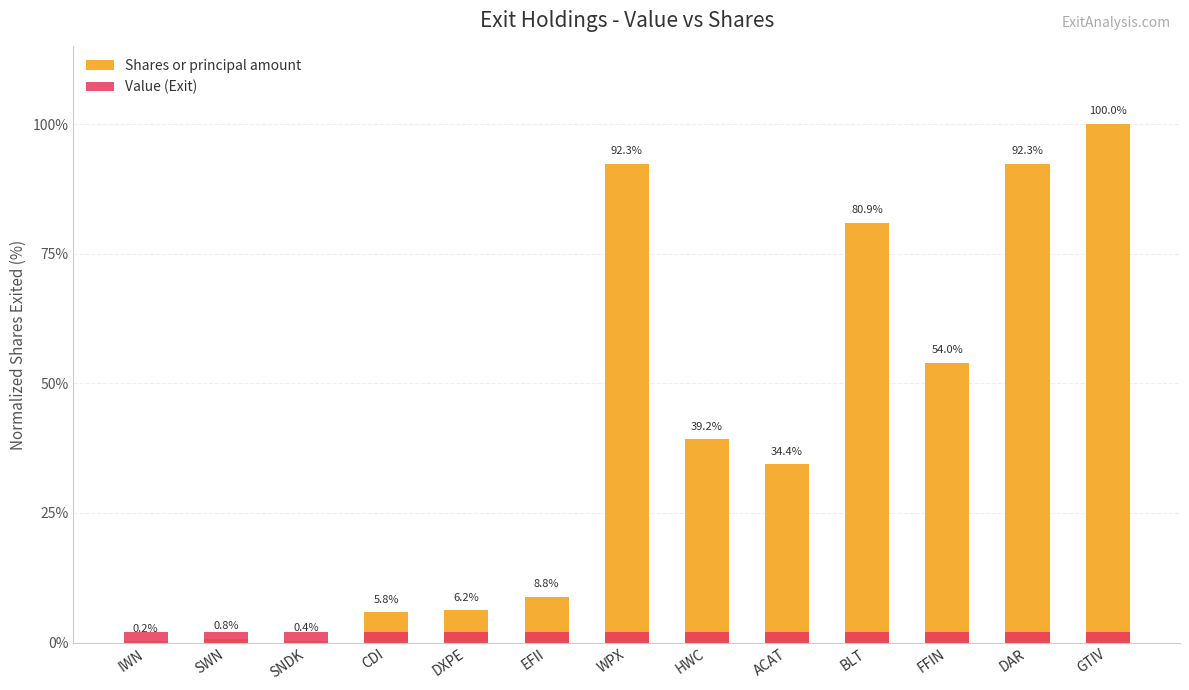

Is it true that Value (Exit) equals 3.1 at IWN?

False